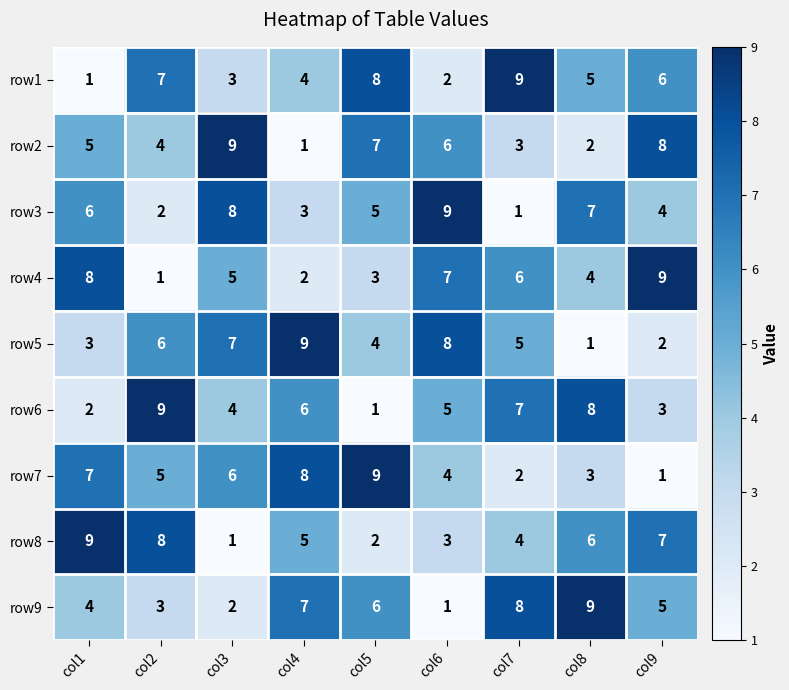

True or false: row4 has a value of 7 at col6.

True